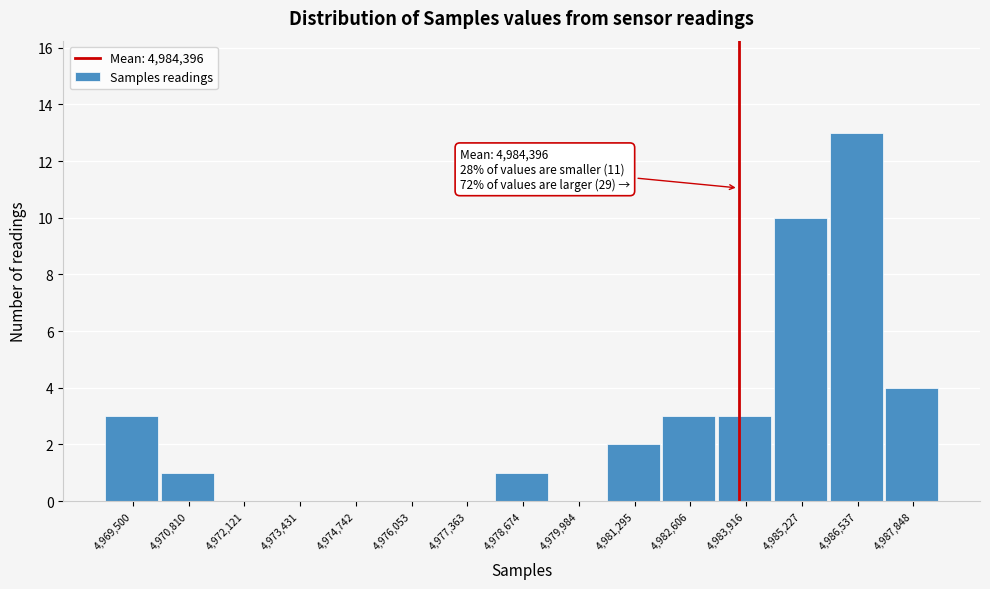

The chart shows a value of -9 at 4,973,431. True or false?

False